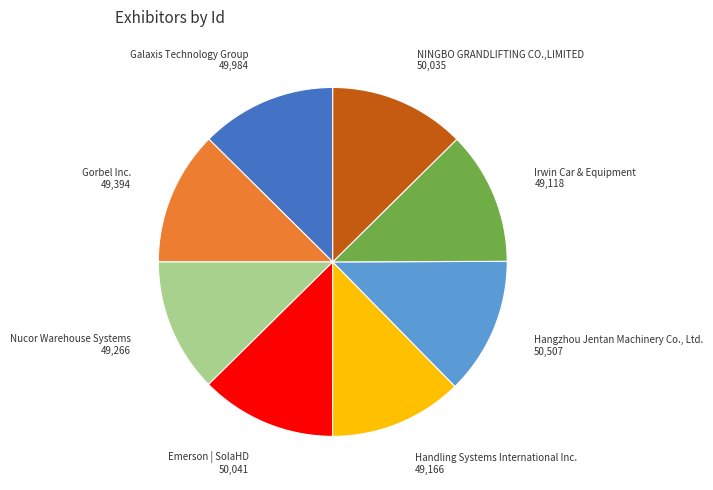

How many segments does this pie chart have?

8